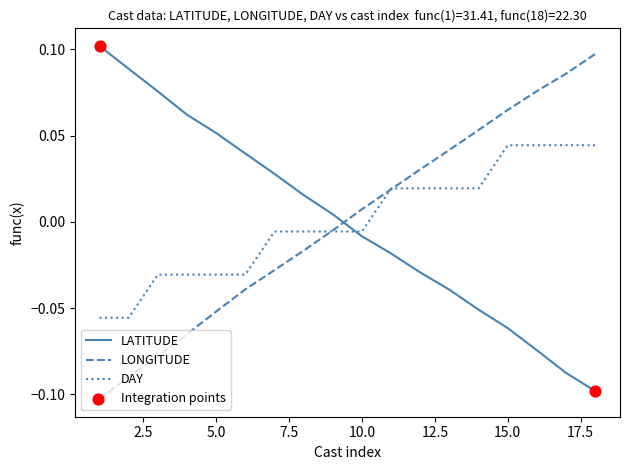

After their last crossing, which series has the higher values: DAY or LATITUDE?

DAY